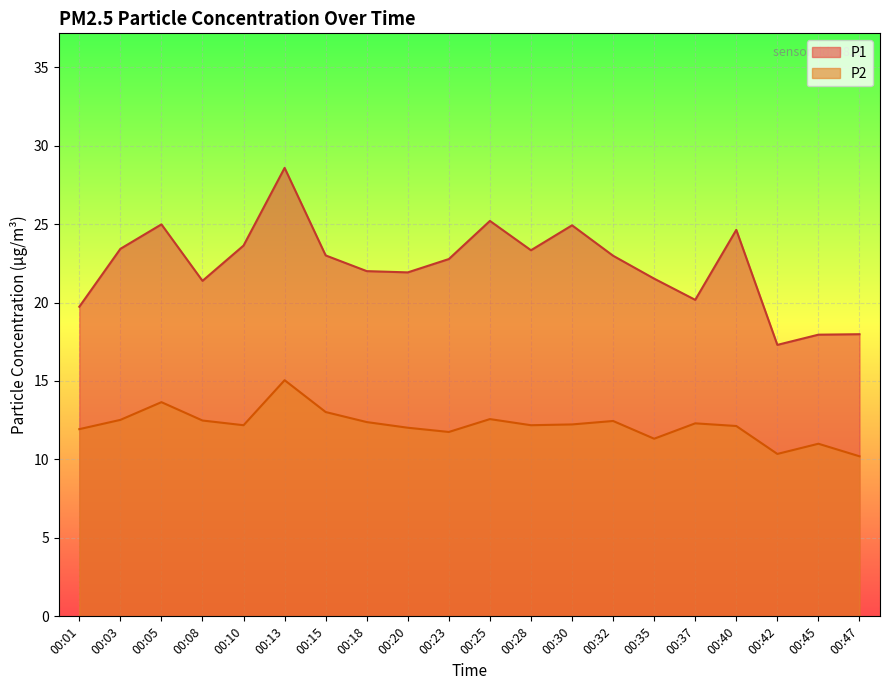

Is it true that P1 equals 20.2 at 00:37?

True